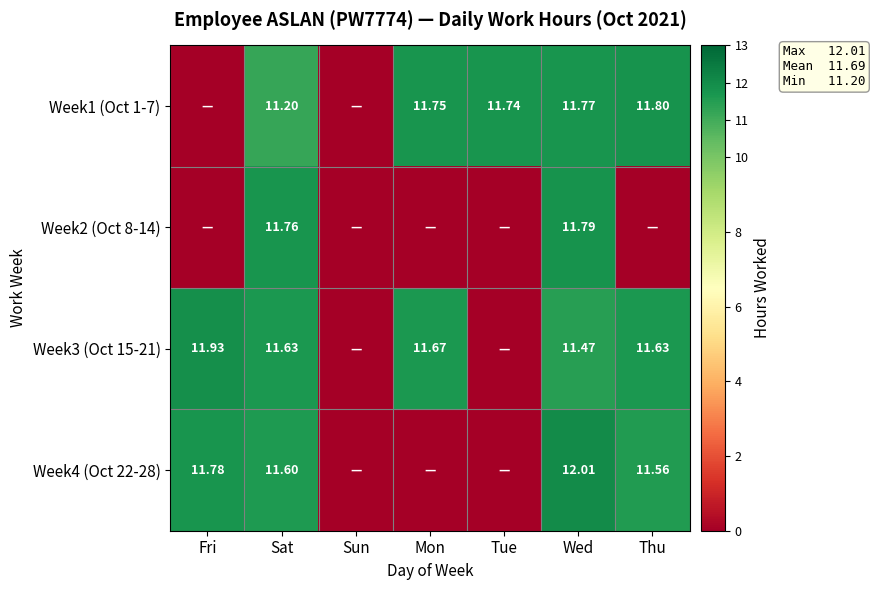

At how many categories does at least one series exceed 11?

6